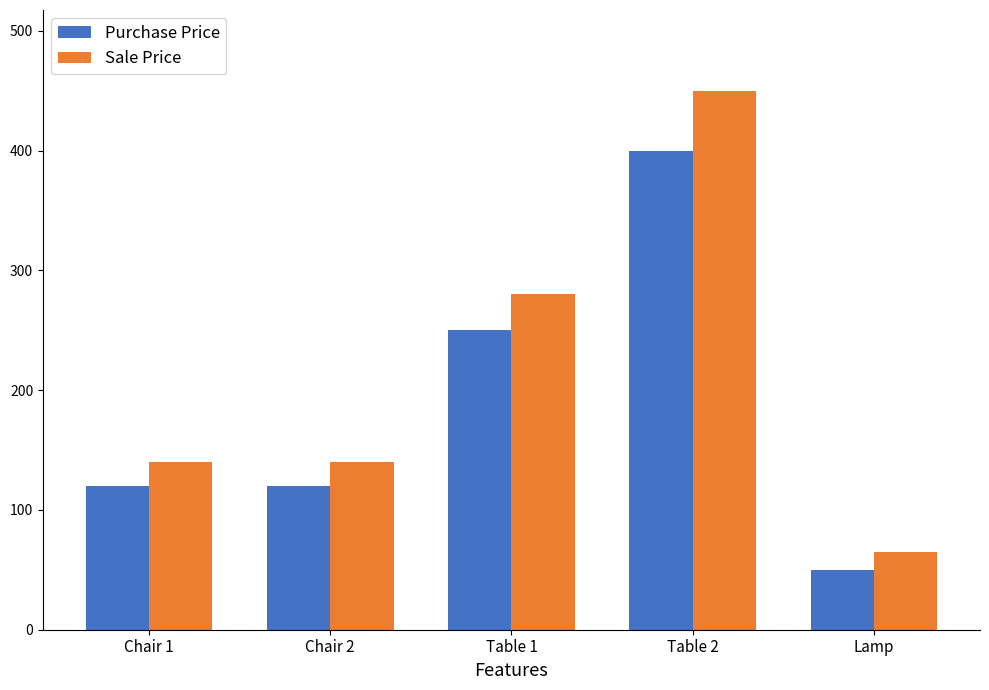

True or false: Purchase Price has a value of 120 at Chair 1.

True